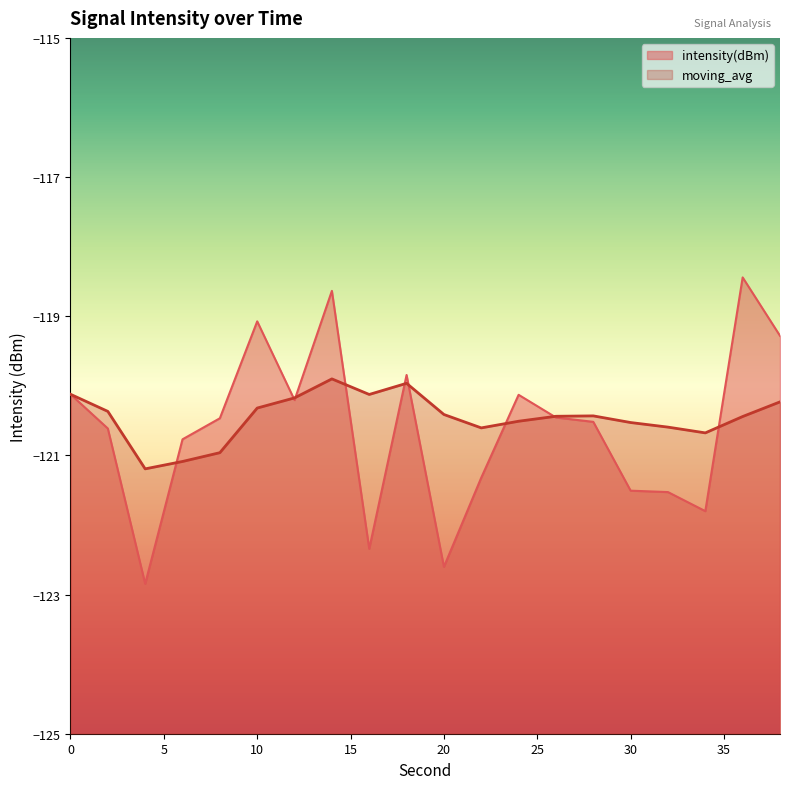

Reading left to right, list all the values displayed in this chart.

intensity(dBm): 0=-120.1	2=-120.6	4=-122.8	6=-120.8	8=-120.5	10=-119.1	12=-120.2	14=-118.6	16=-122.3	18=-119.8	20=-122.6	22=-121.3	24=-120.1	26=-120.5	28=-120.5	30=-121.5	32=-121.5	34=-121.8	36=-118.4	38=-119.3
moving_avg: 0=-120.1	2=-120.4	4=-121.2	6=-121.1	8=-121.0	10=-120.3	12=-120.2	14=-119.9	16=-120.1	18=-120.0	20=-120.4	22=-120.6	24=-120.5	26=-120.4	28=-120.4	30=-120.5	32=-120.6	34=-120.7	36=-120.4	38=-120.2